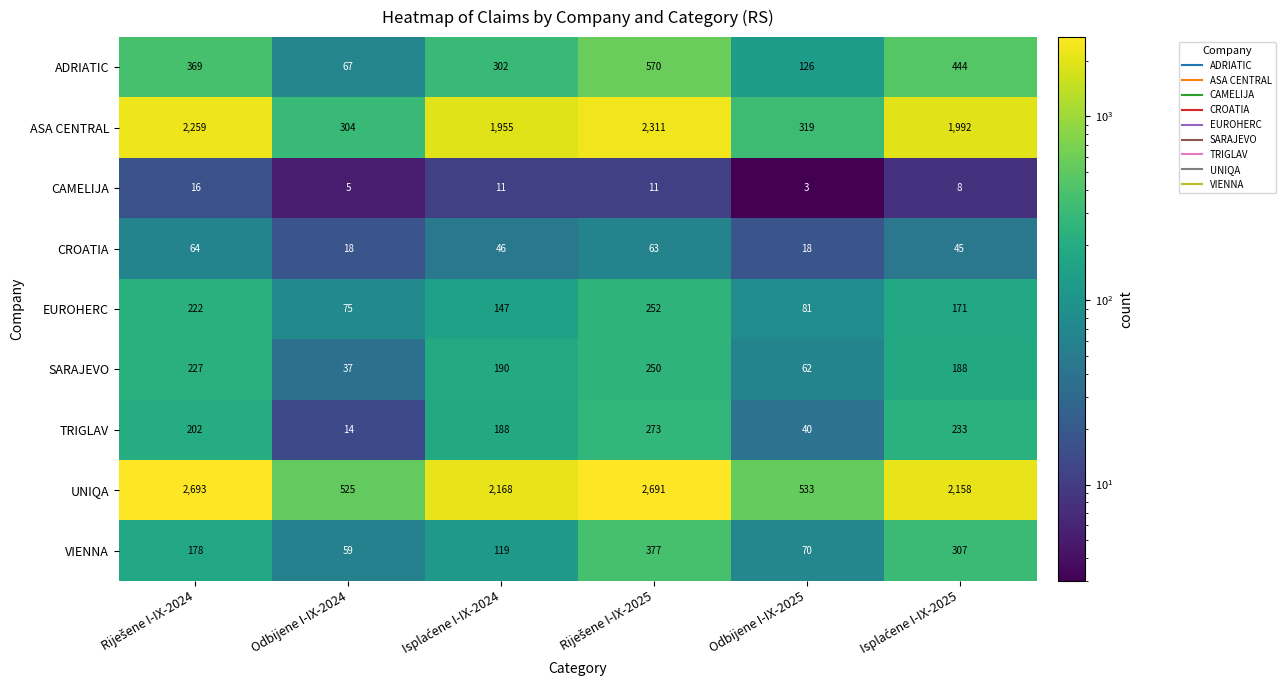

The value of VIENNA at Odbijene I-IX-2025 is 70. True or false?

True